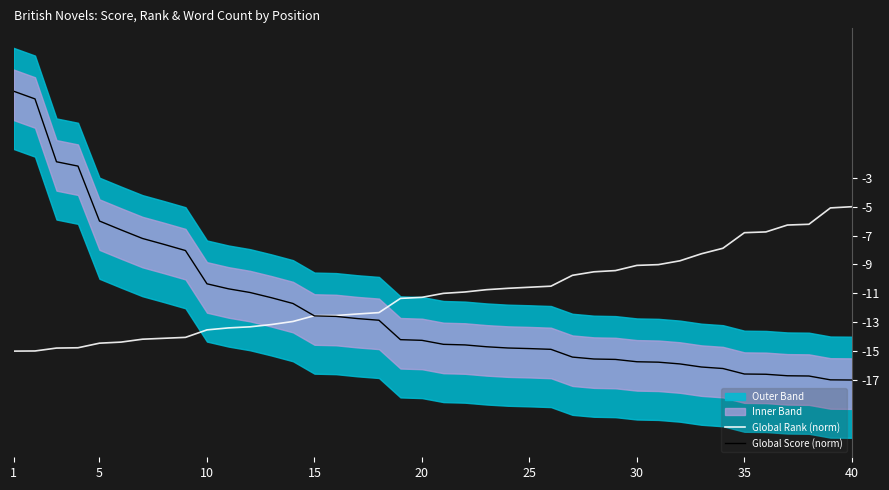

The value of Global Score (norm) at 30 is -21.6. True or false?

False